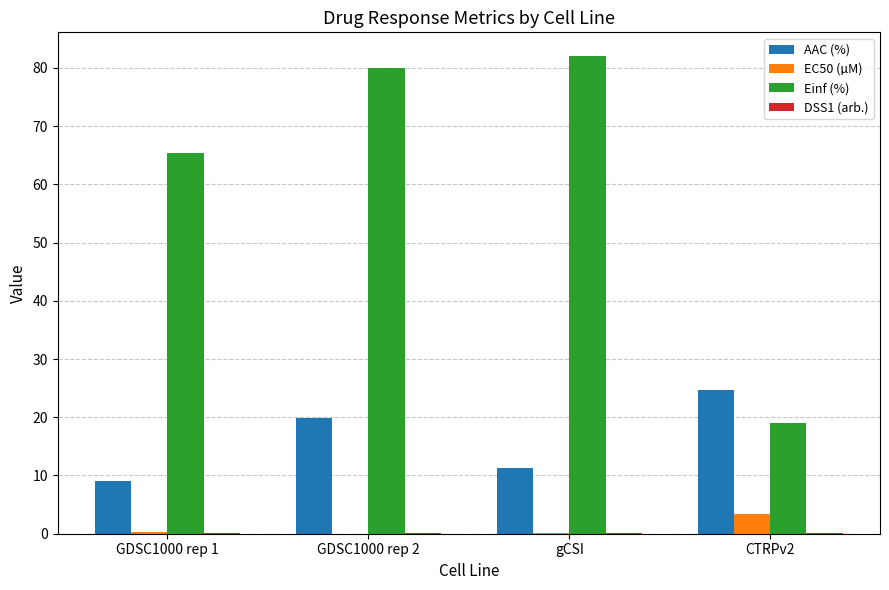

The value of Einf (%) at gCSI is 108.4. True or false?

False